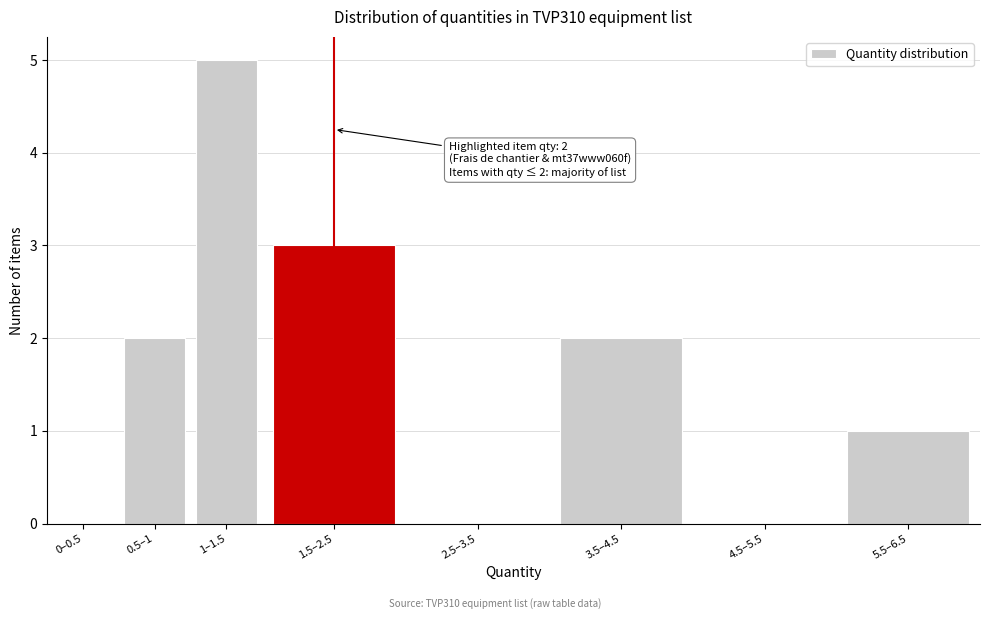

Reading left to right, transcribe all the data shown in this chart.

0–0.5=0	0.5–1=2	1–1.5=5	1.5–2.5=3	2.5–3.5=0	3.5–4.5=2	4.5–5.5=0	5.5–6.5=1